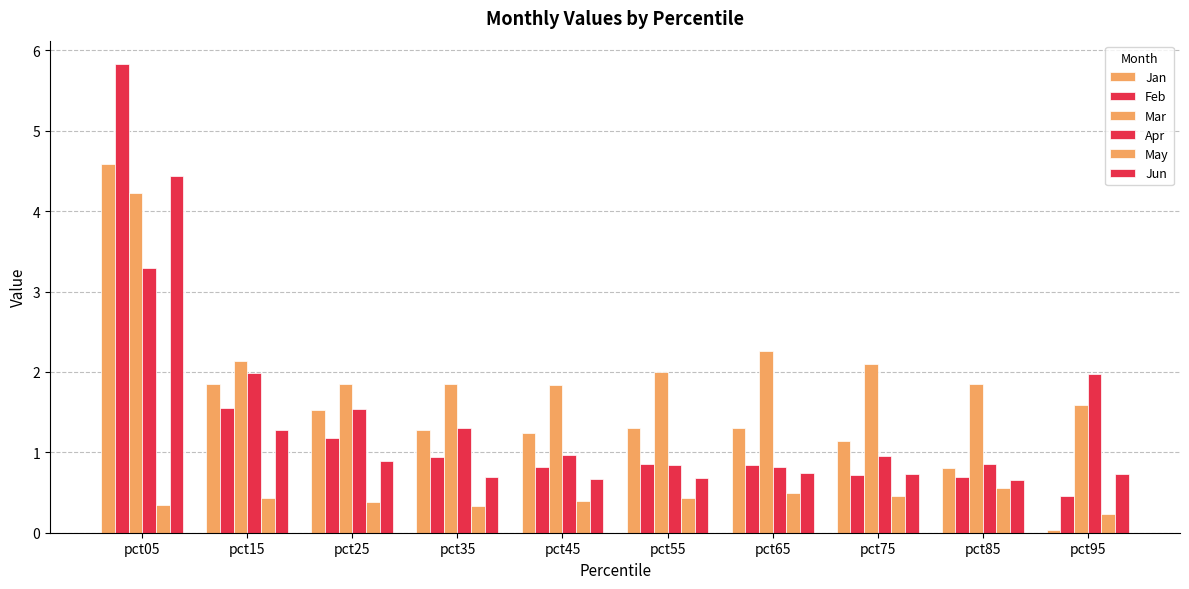

Between pct85 and pct05, which is larger?

pct05